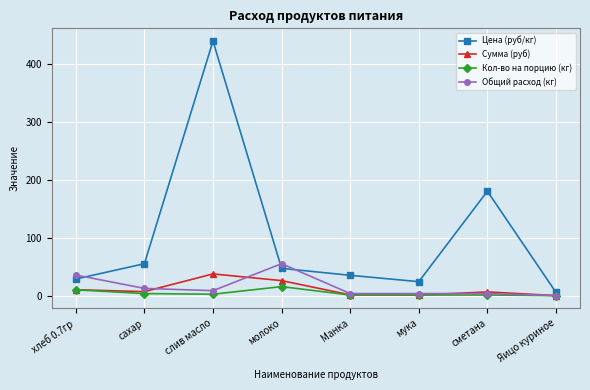

True or false: Сумма (руб) has more than 1 points higher than both neighbors.

True